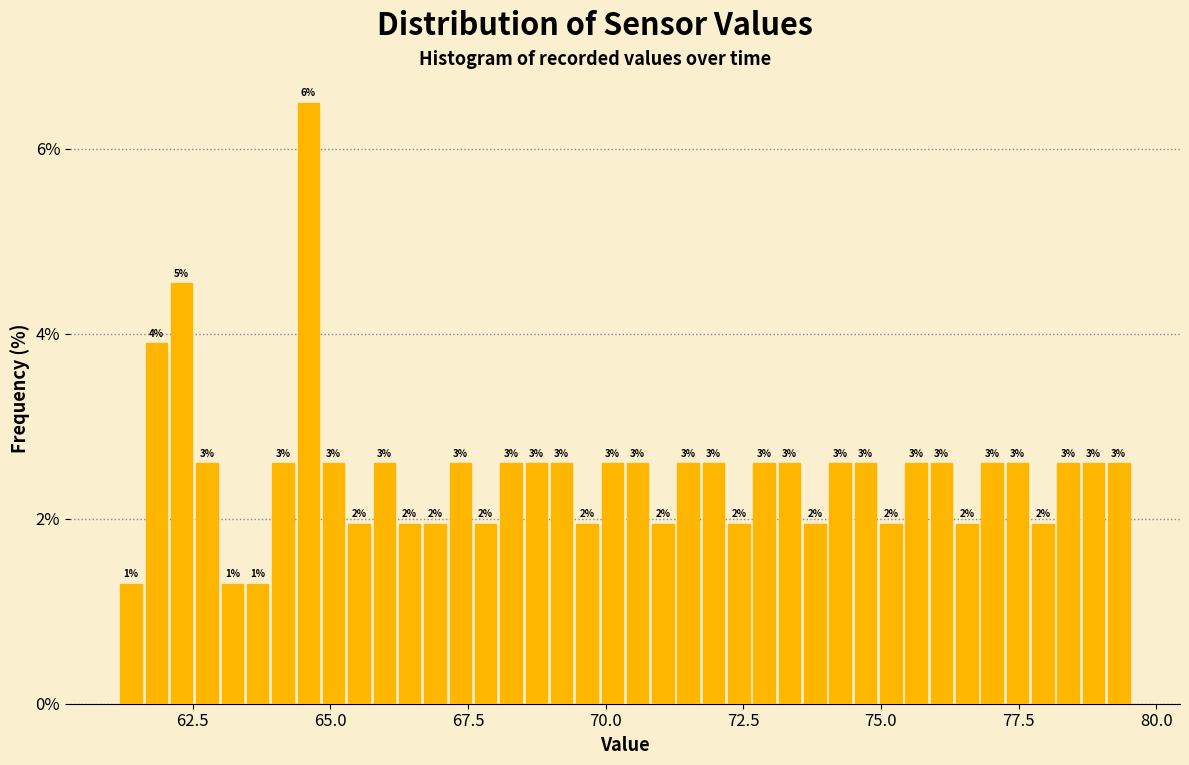

Around what value on the x-axis is the tallest bar? Give the approximate position of its centre, as read against the axis.

64.5